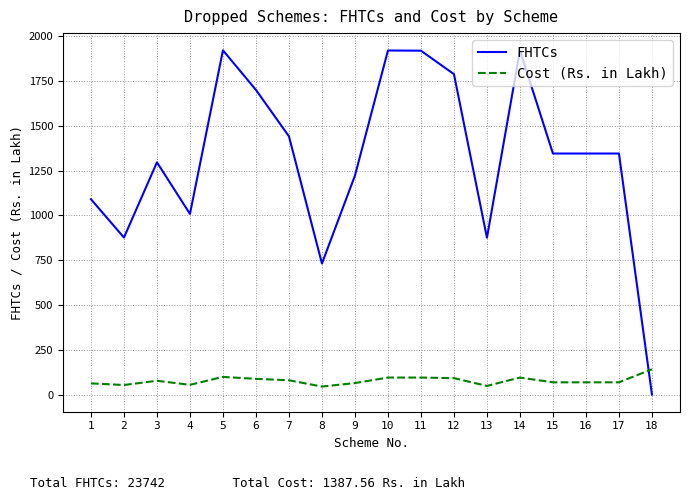

What are all the series names shown in the legend?

FHTCs, Cost (Rs. in Lakh)